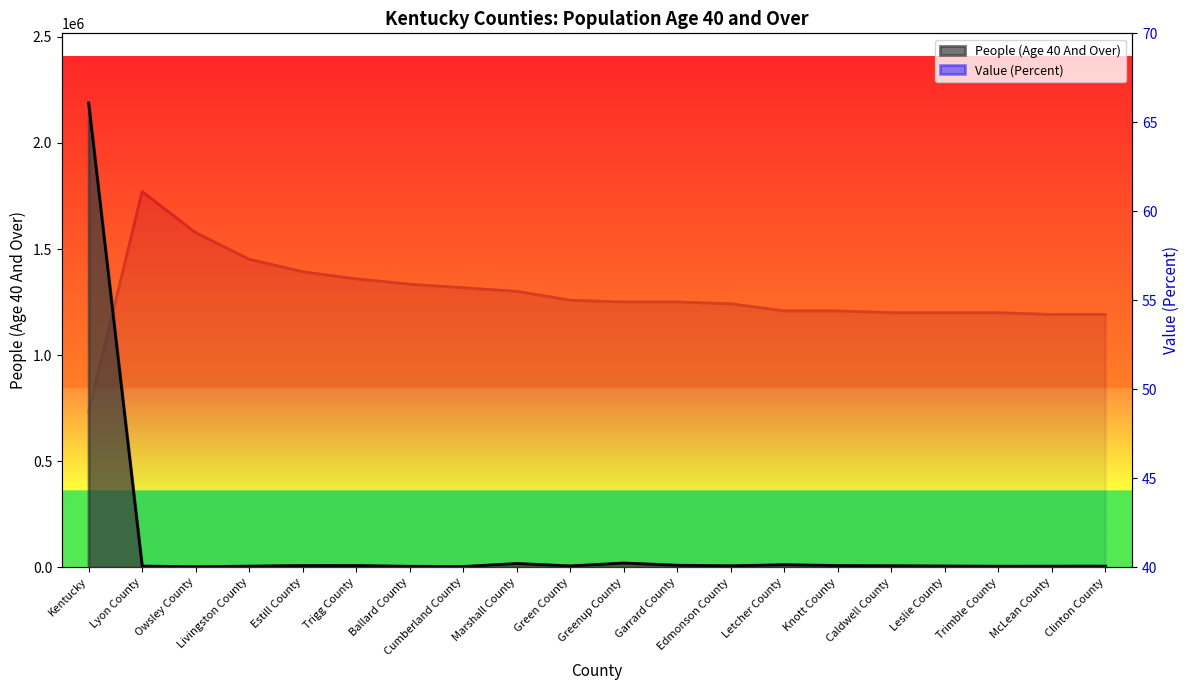

What is the average value of the People (Age 40 And Over) series?

116587.1